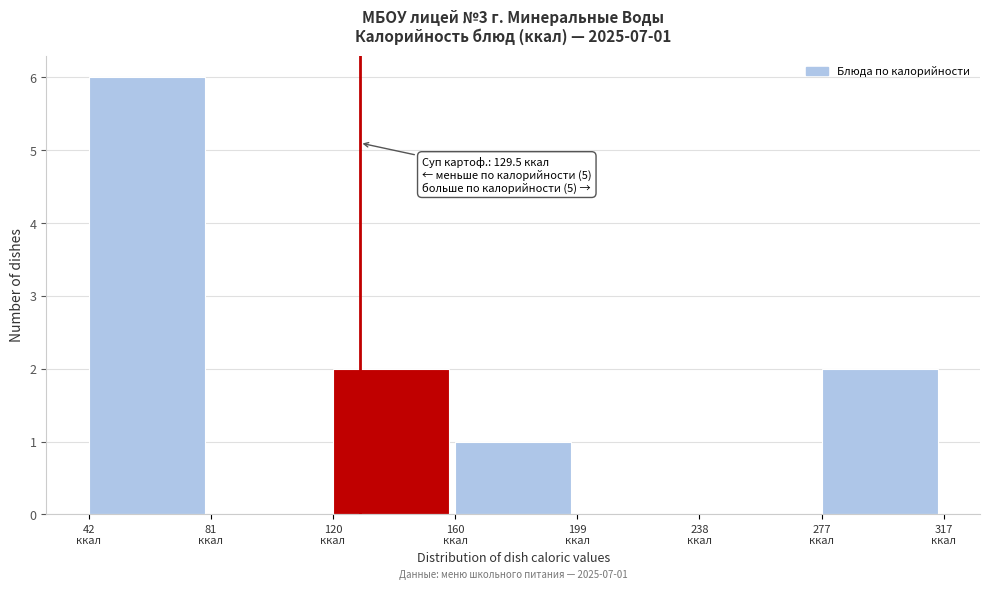

Over which range of the x-axis is the bar tallest?

45 to 80